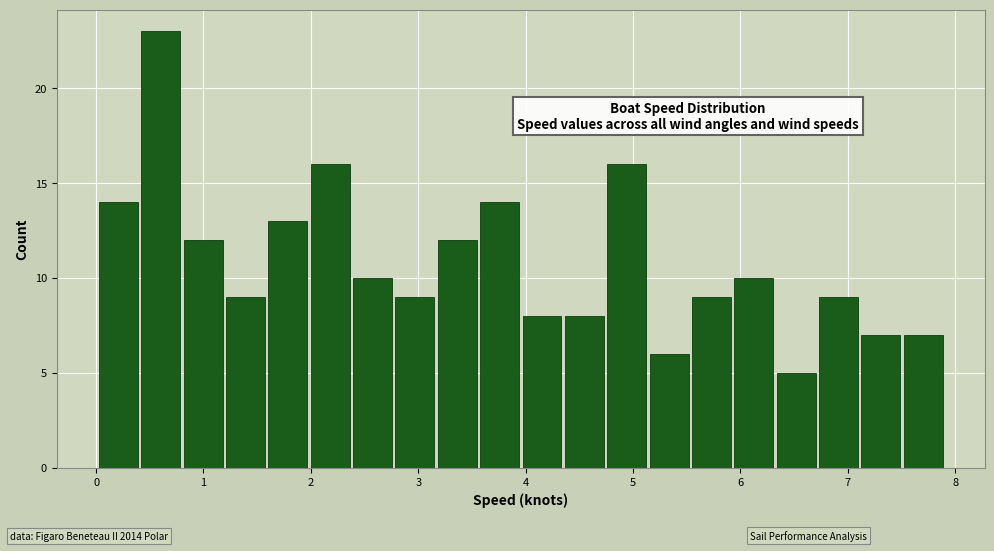

Read against the x-axis, roughly where is the centre of the tallest bar?

0.6